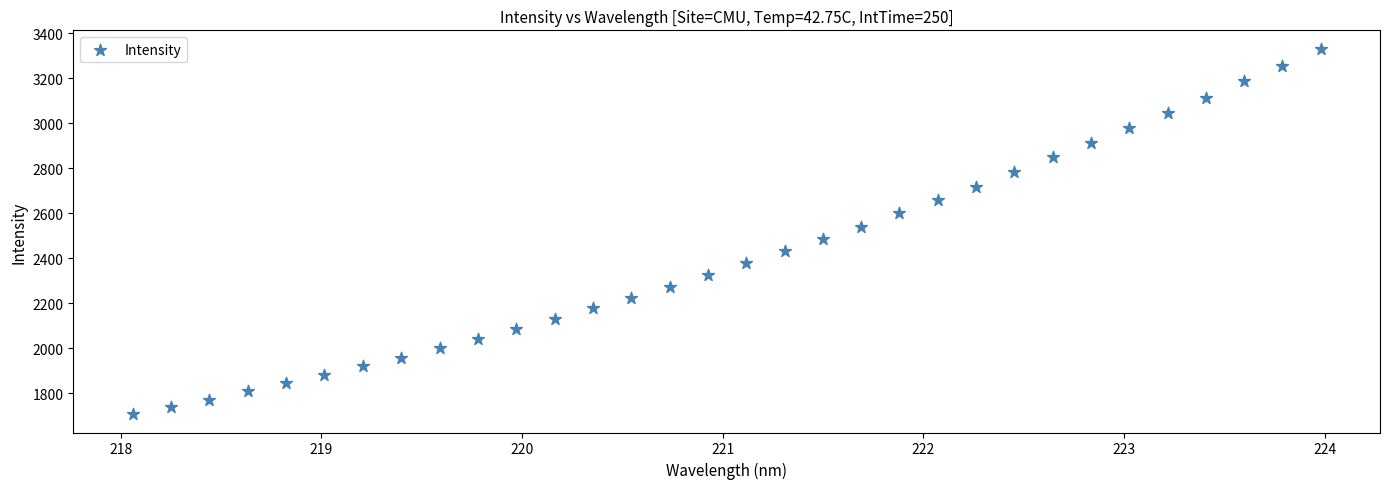

What is the range of X values (max minus min)?

5.9